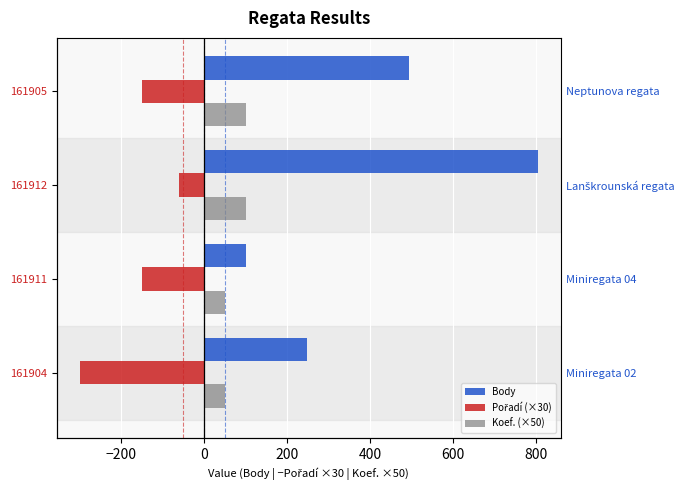

Which series changed the most between 161911 and 161912?

Body